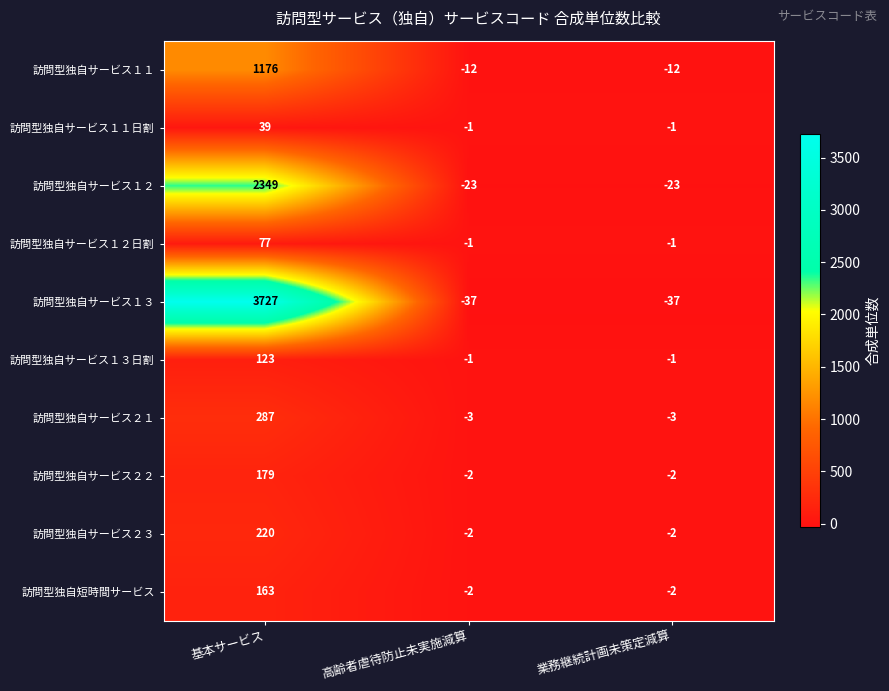

How many values in 訪問型独自サービス１２ are above zero?

1